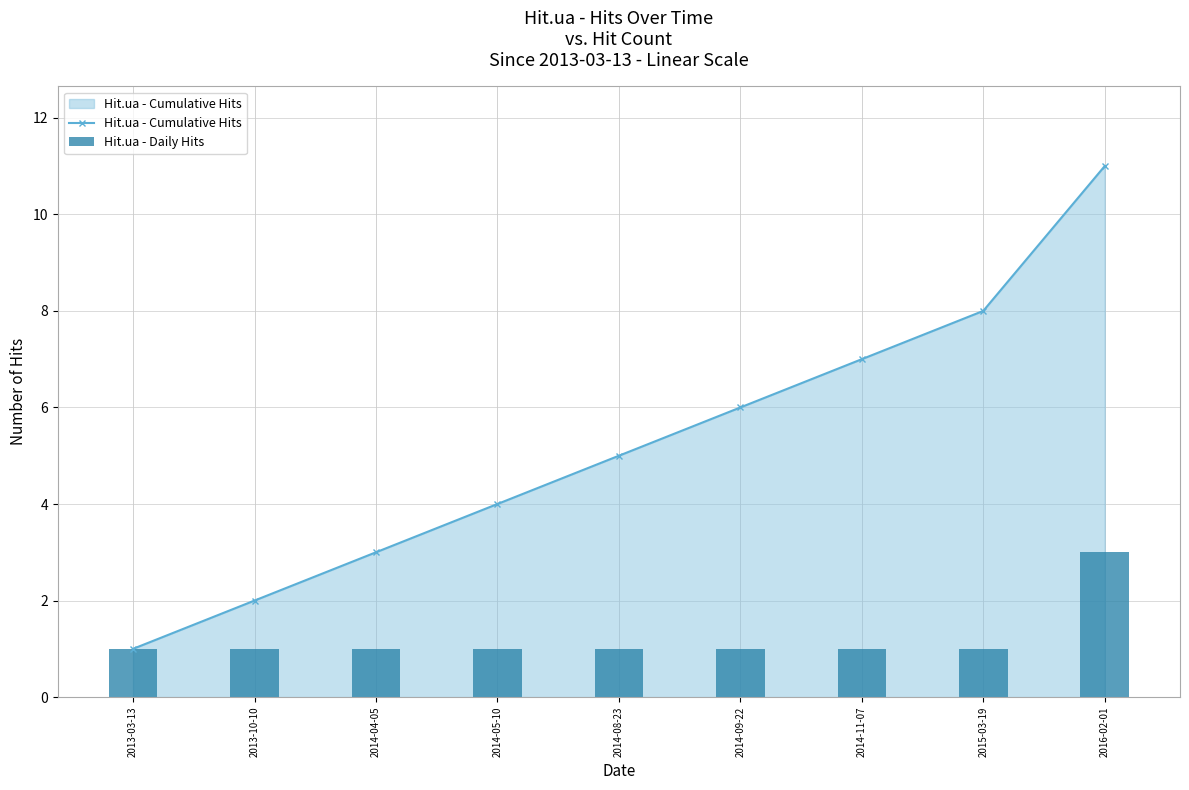

Reading right to left, list all the values displayed in this chart.

Hit.ua - Cumulative Hits: 11	8	7	6	5	4	3	2	1
Hit.ua - Daily Hits: 3	1	1	1	1	1	1	1	1